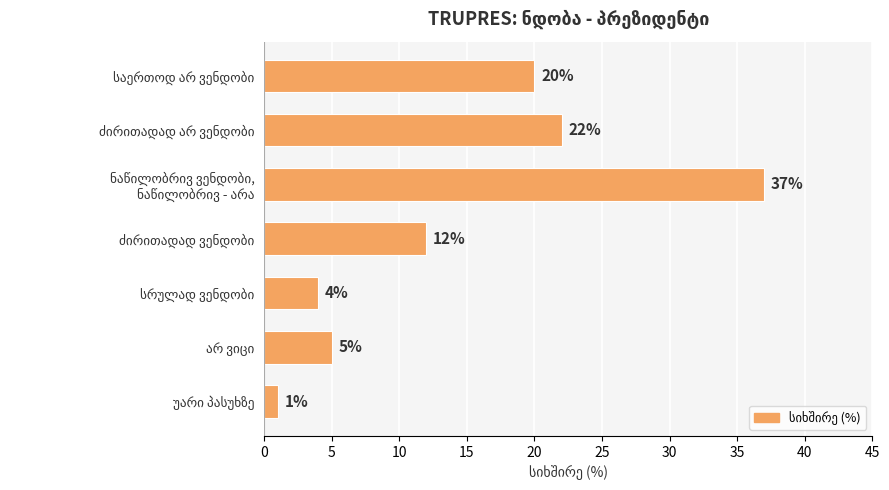

How many bars are there in total?

7